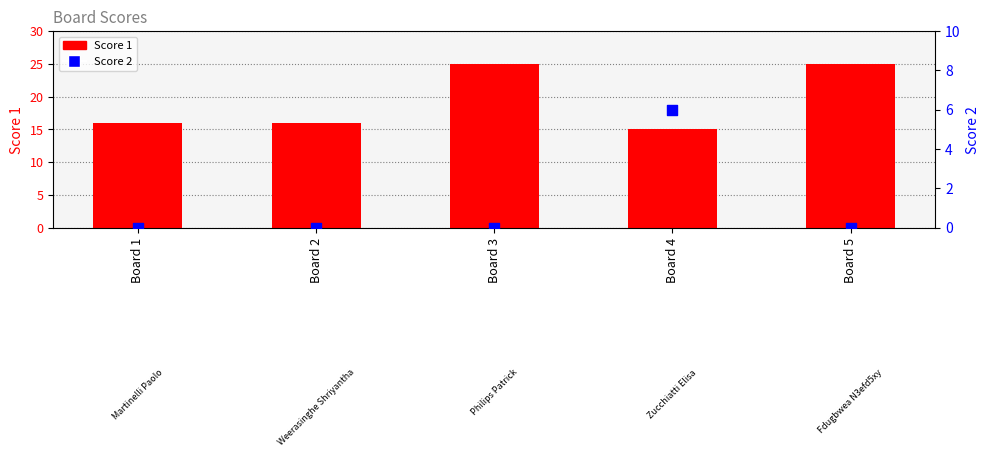

Which series reaches the minimum Y coordinate?

Score 2